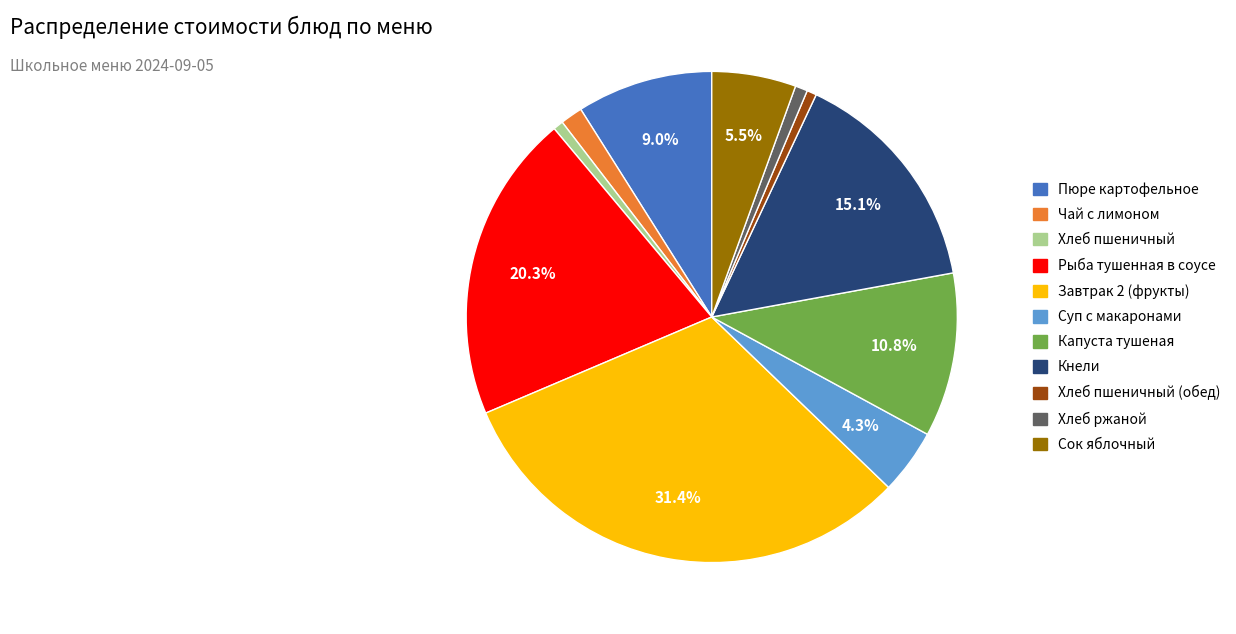

How many slices are in this pie chart?

11